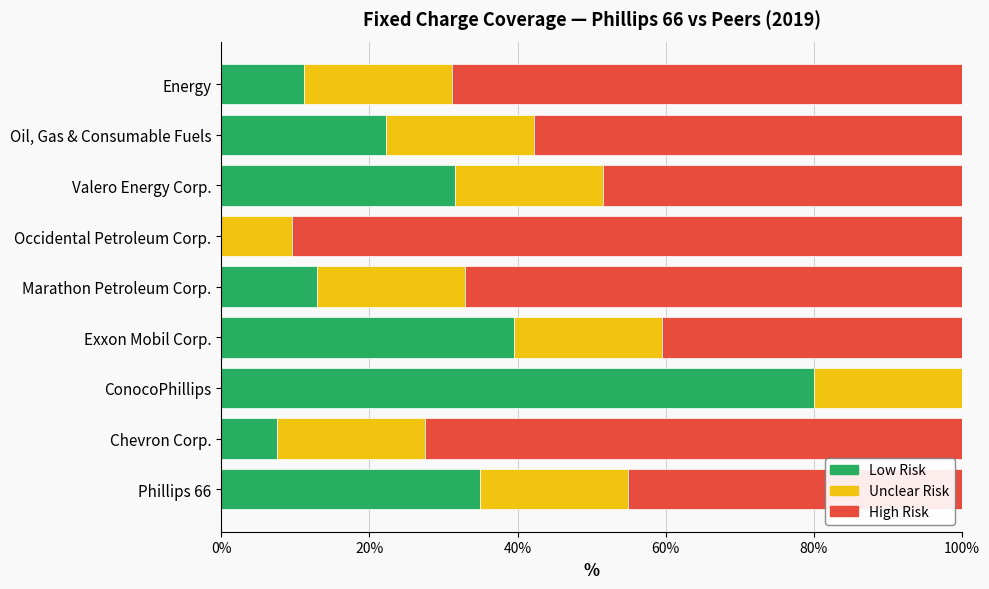

What is the total value across all series at Valero Energy Corp.?

100.0